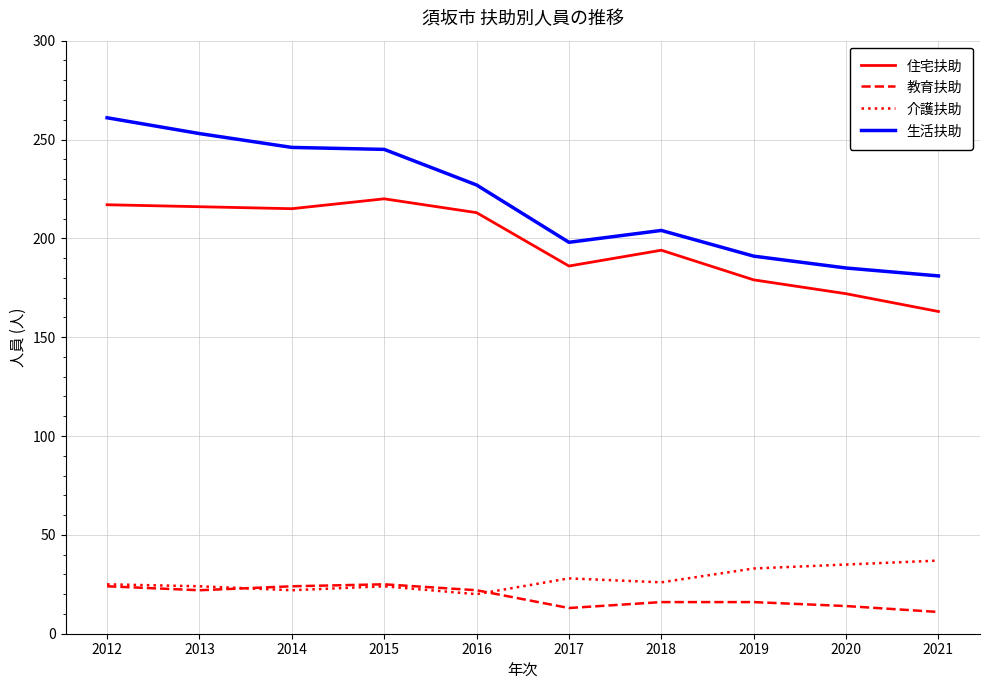

True or false: 生活扶助 has a value of 70 at 2018.

False